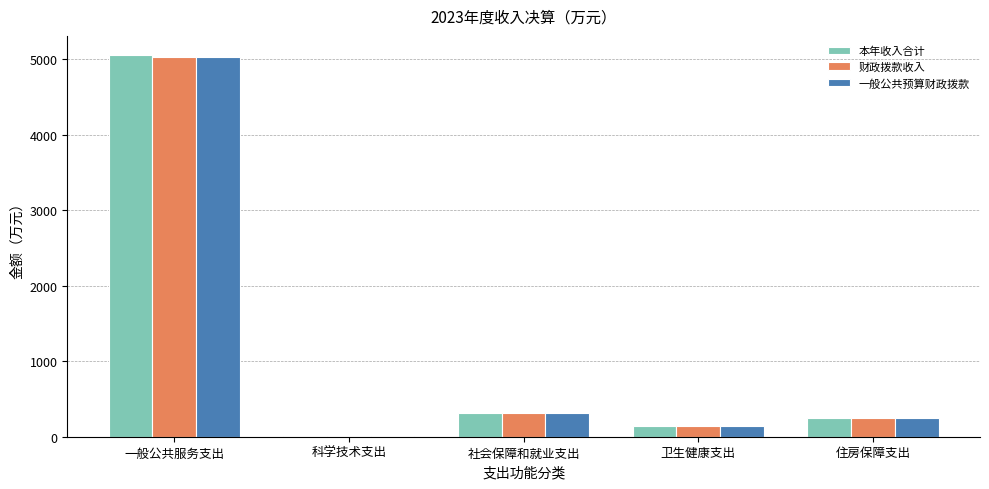

What is the greatest value displayed?

5054.1